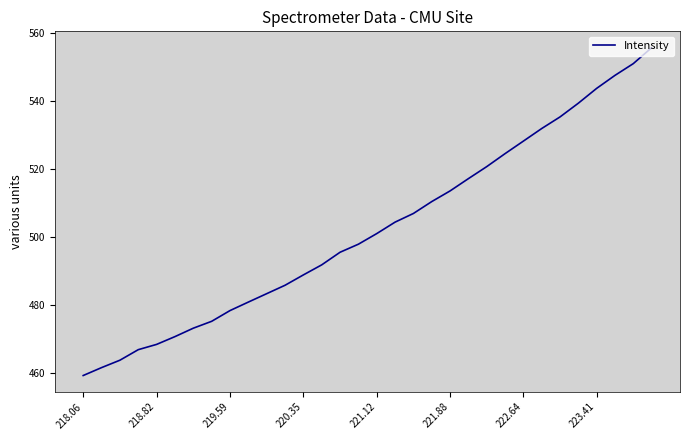

What is the difference between the maximum and minimum values?

96.5